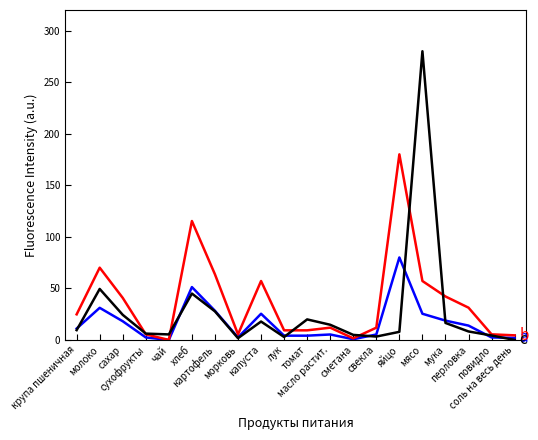

What is the greatest value displayed?

280.0